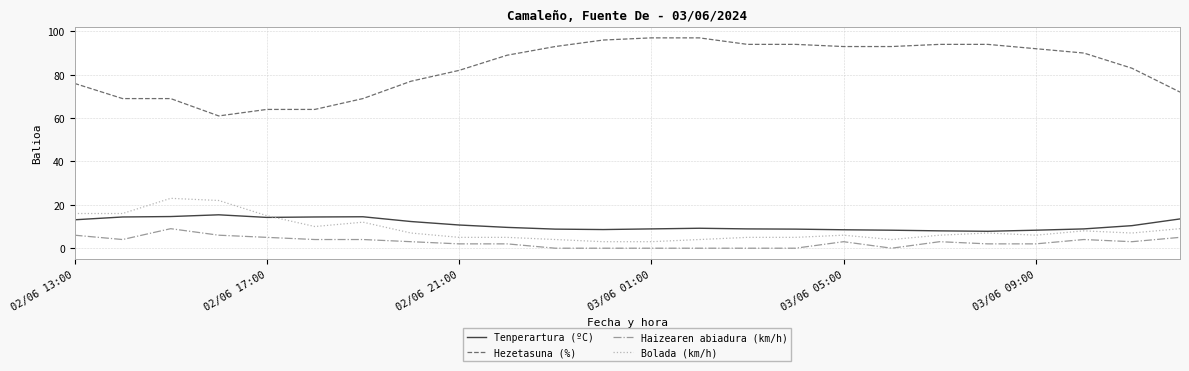

True or false: Hezetasuna (%) and Haizearen abiadura (km/h) intersect in this chart.

False